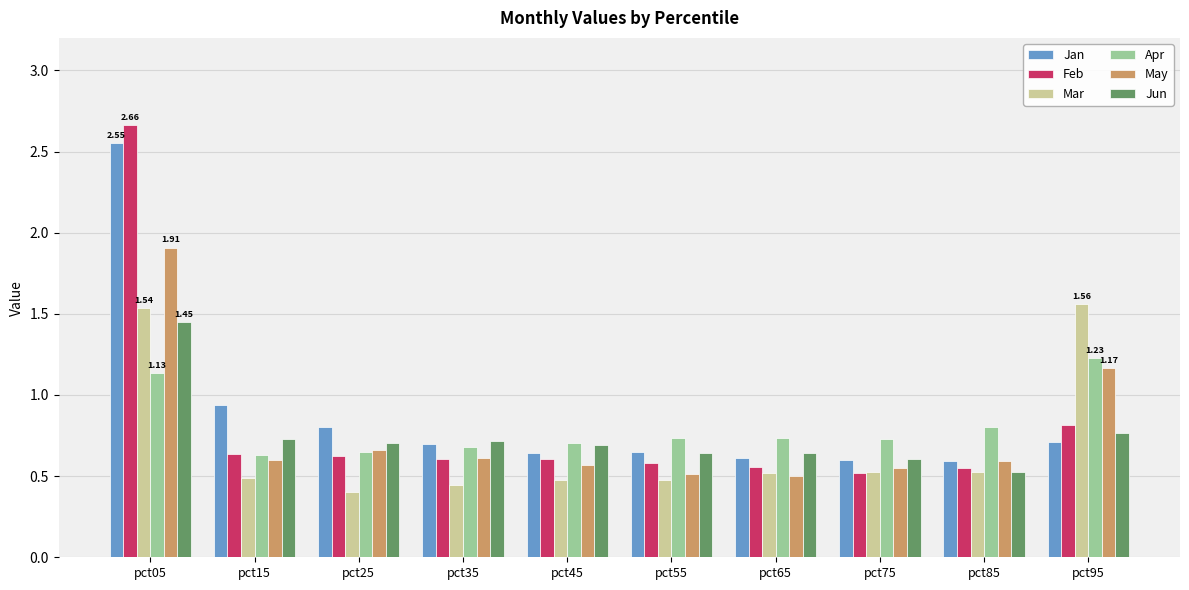

What is the sum of the Jan values at pct95 and pct65?

1.3